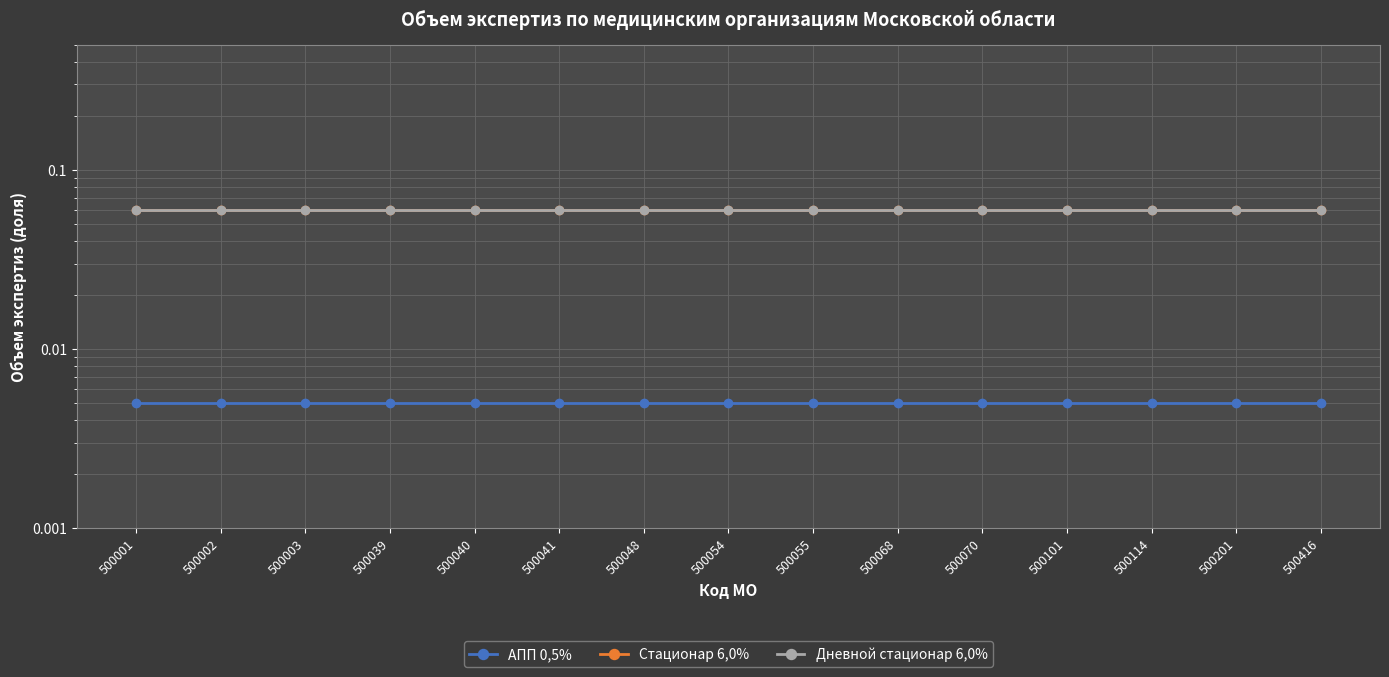

Which series has the largest total across all categories?

Стационар 6,0%